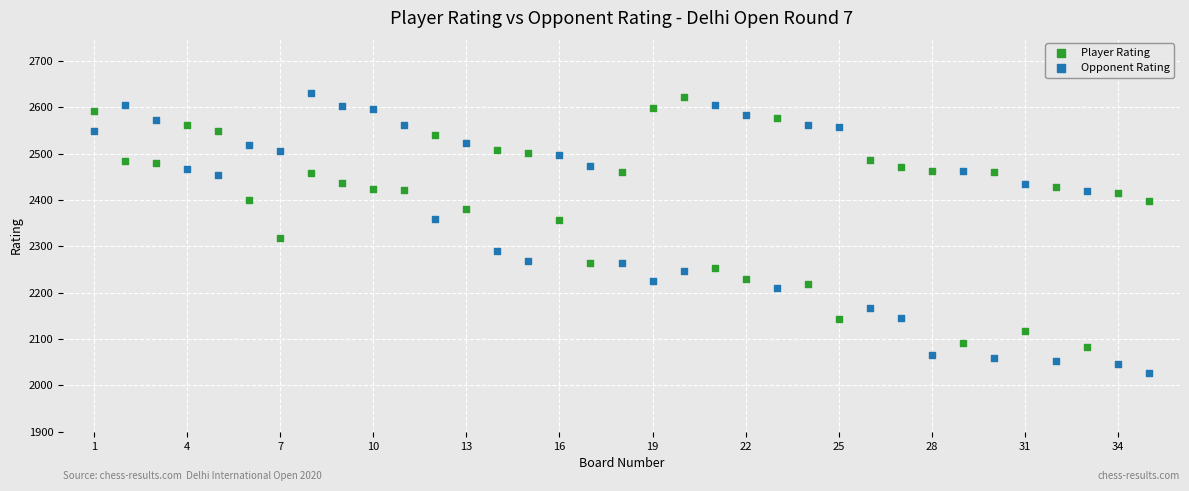

Across all data points, what is the range of X values (max minus min)?

34